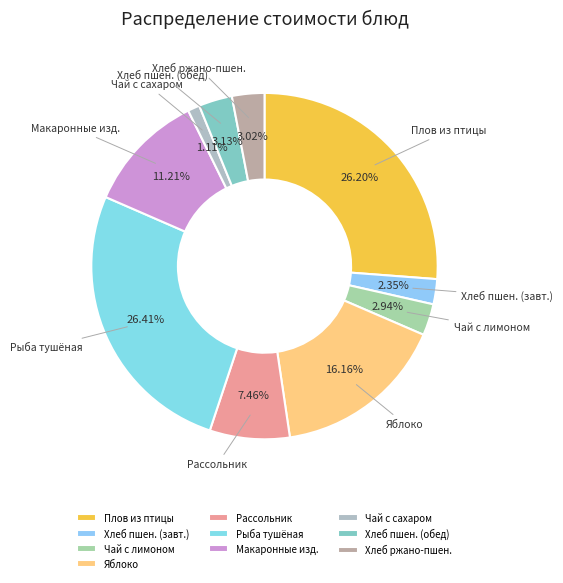

Which has a higher value, Чай с лимоном or Макаронные изд.?

Макаронные изд.